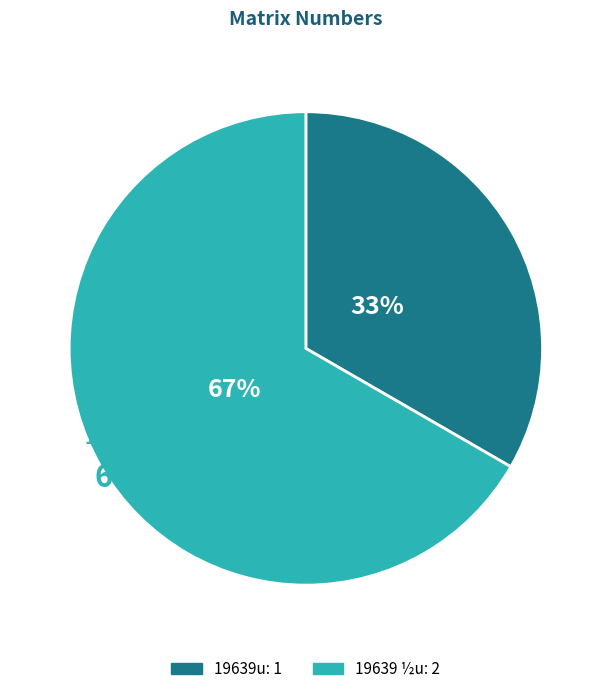

True or false: 19639u accounts for 40% of the total.

False